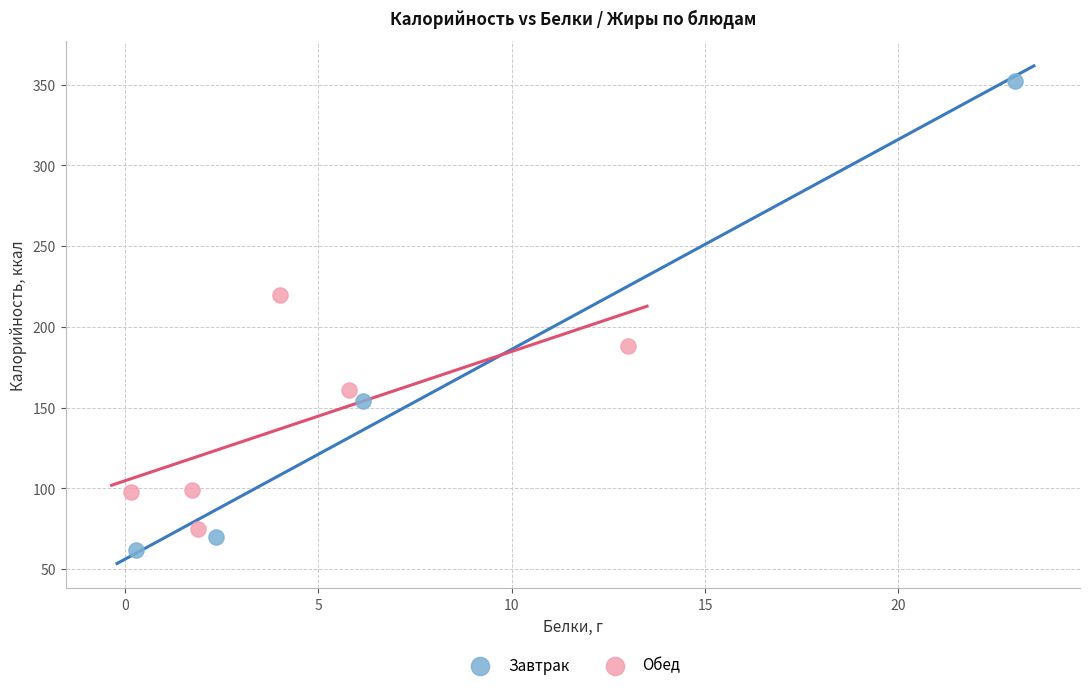

Which series has the largest Y range (max minus min)?

Завтрак